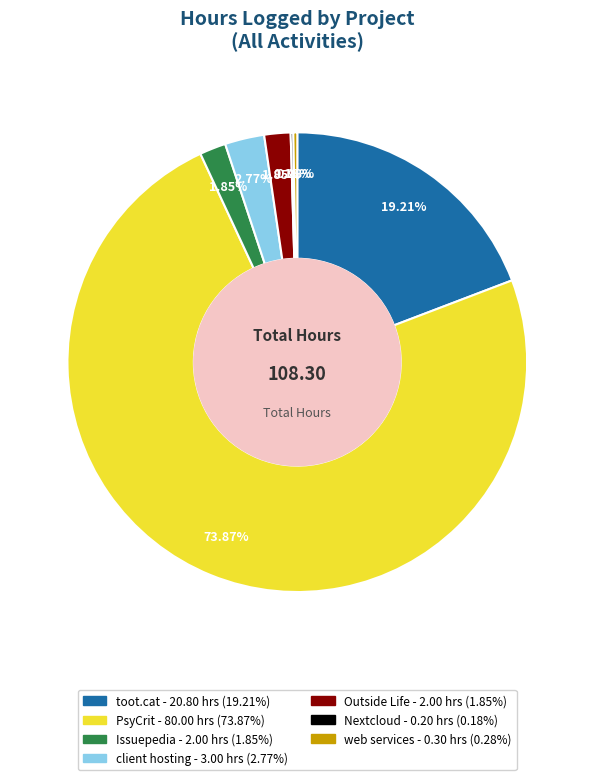

To the nearest percent, what portion does PsyCrit represent?

74%